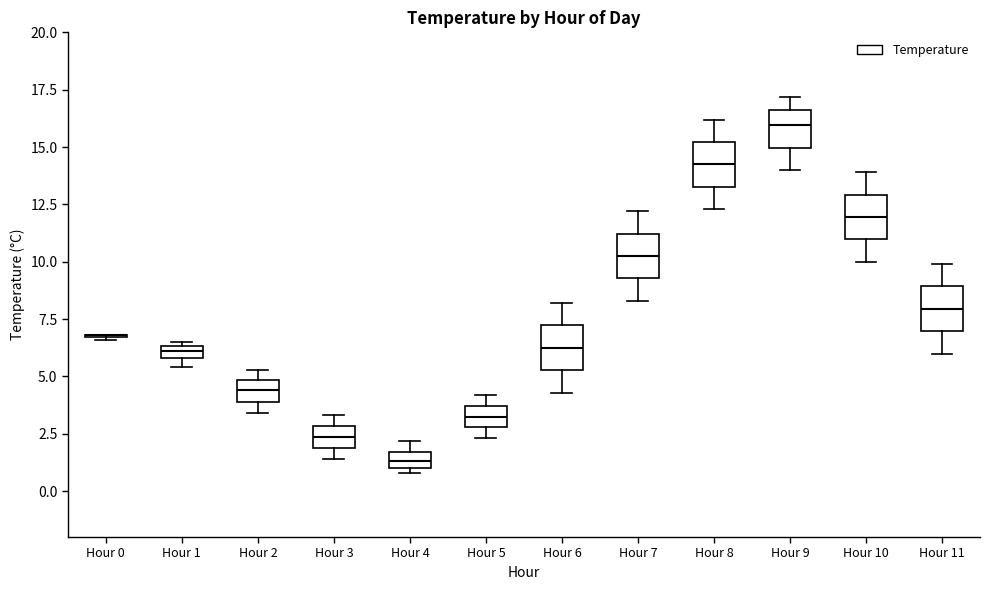

Where is the lower edge of the box for Hour 4 on the y-axis? The values are not printed on the chart, so give them approximately, as read against the axis.

1.0